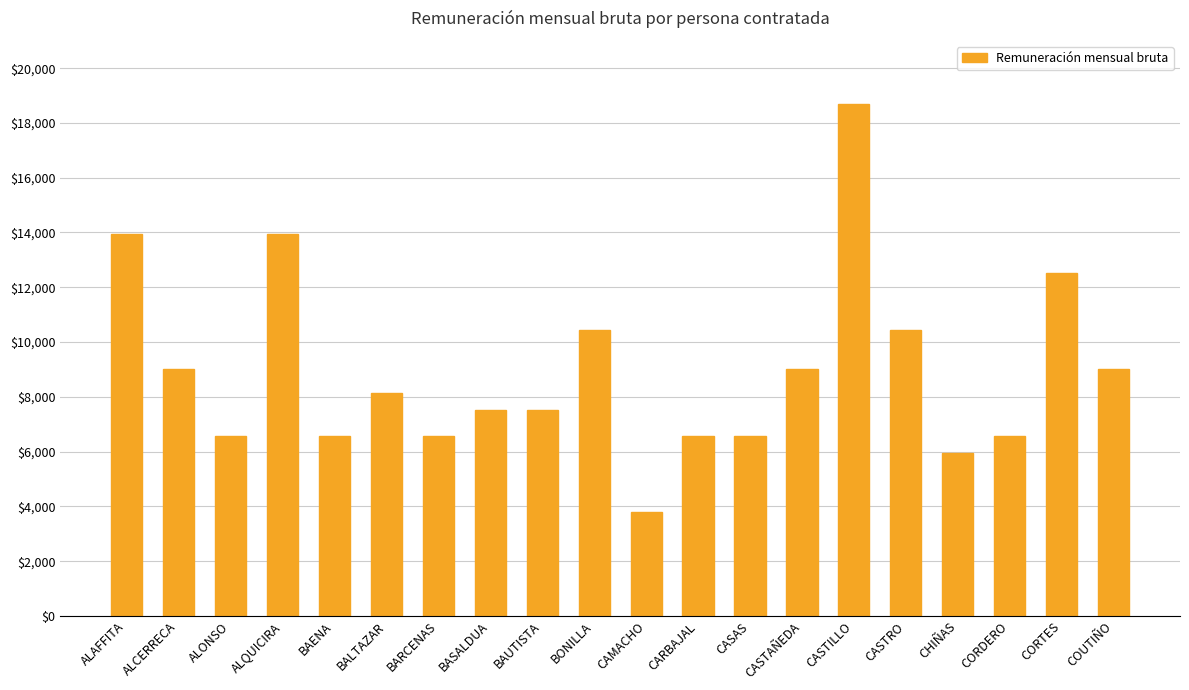

What is the difference between the values at CASTILLO and CASTRO?

8279